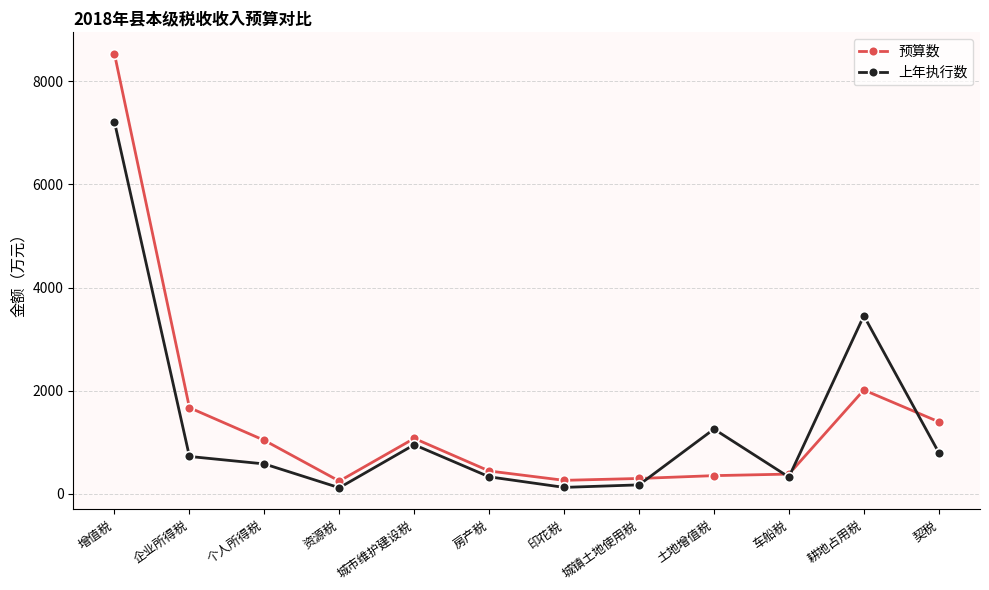

What is the label of the 9th point from the right?

资源税